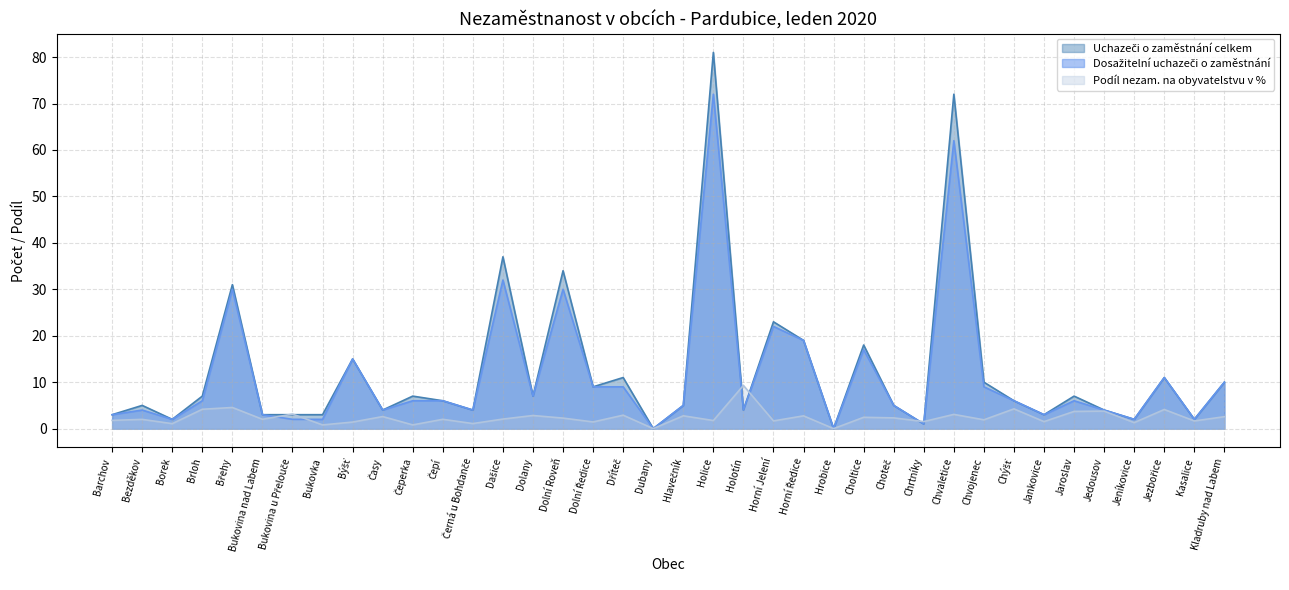

True or false: Dosažitelní uchazeči o zaměstnání has more than 2 points higher than both neighbors.

True